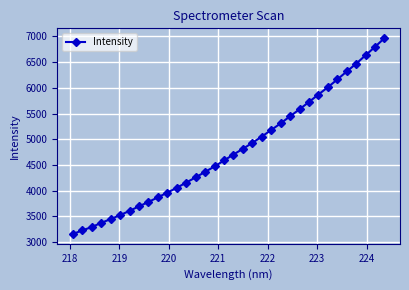

What is the value of the 6th point from the left?

3524.8